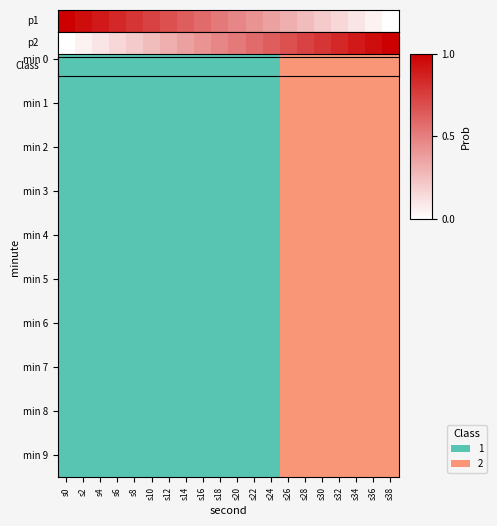

What is the sum of the values at s4 and s10?

0.4